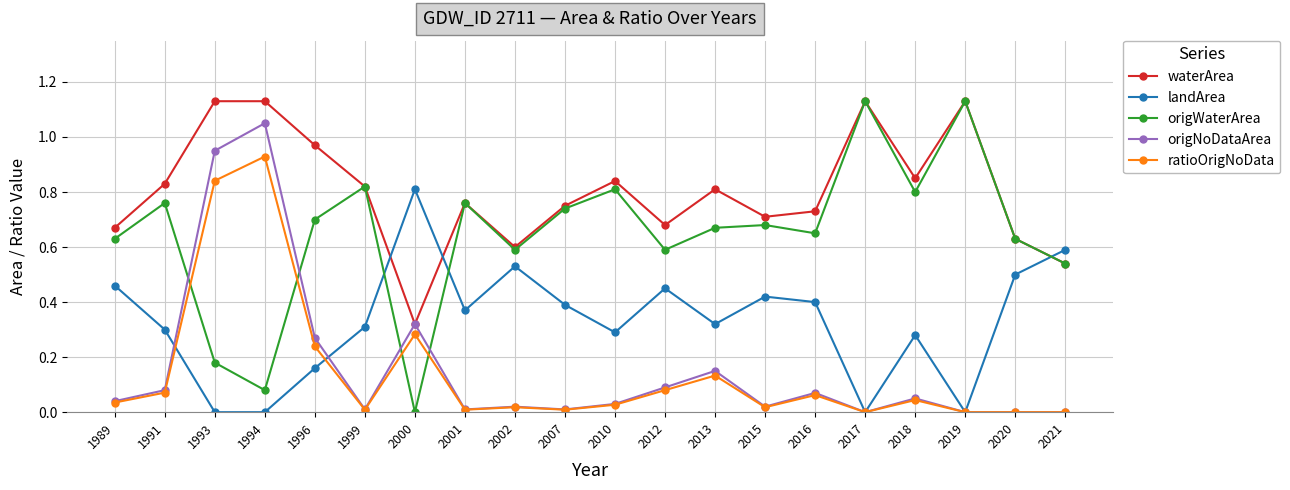

What is the sum of all origNoDataArea values?

3.2